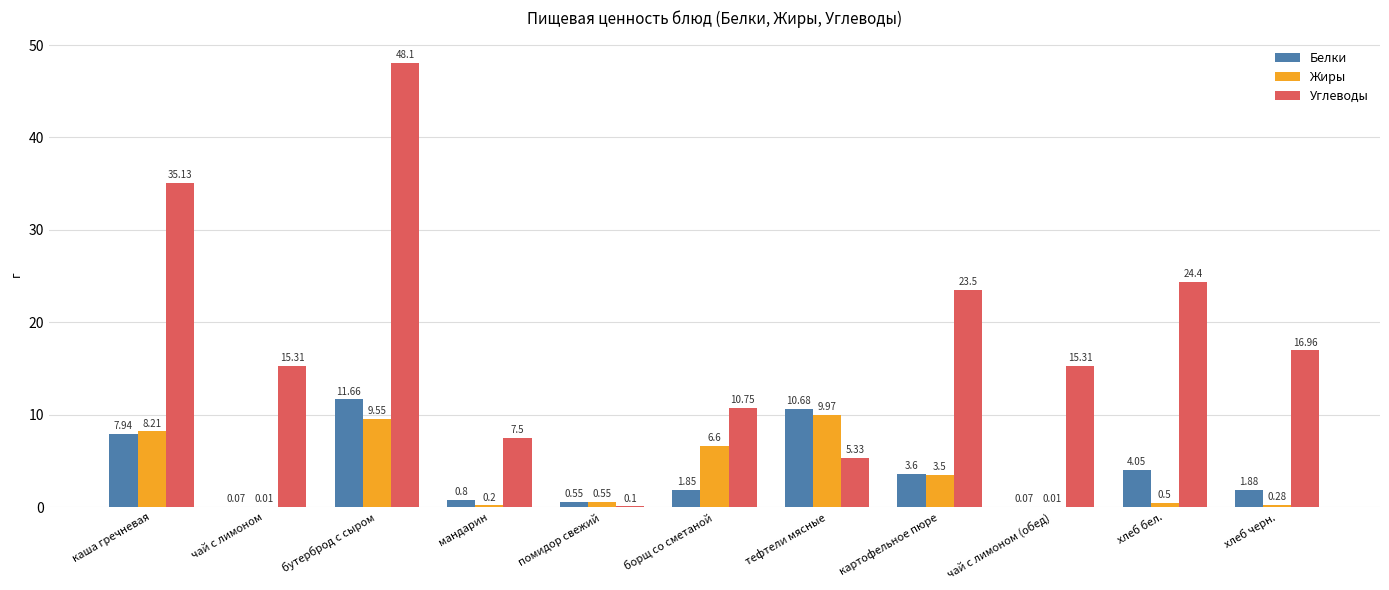

Which series has the widest spread of values?

Углеводы